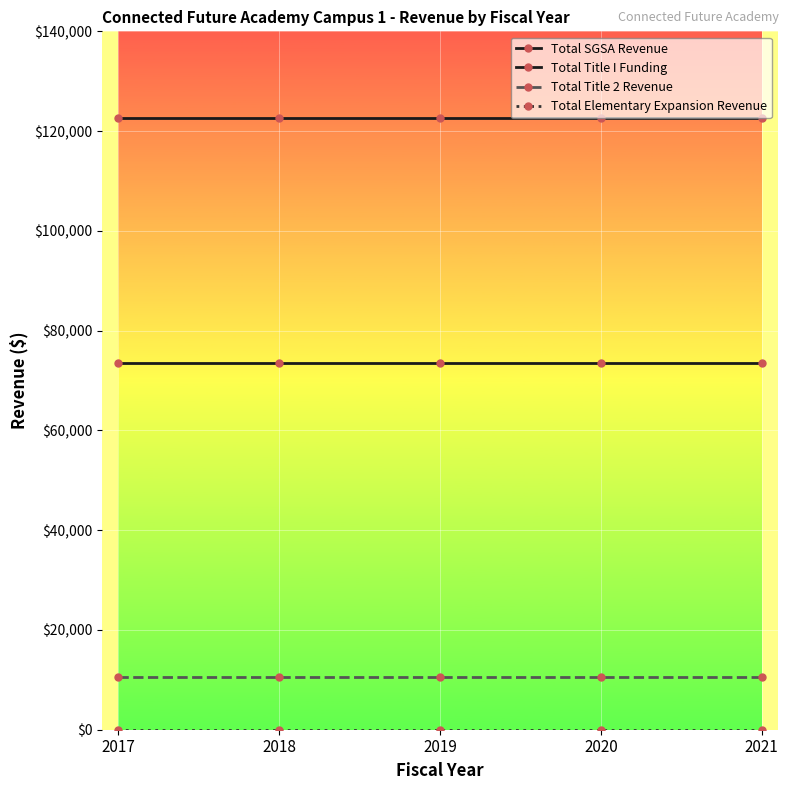

How many categories are shown in the chart?

5